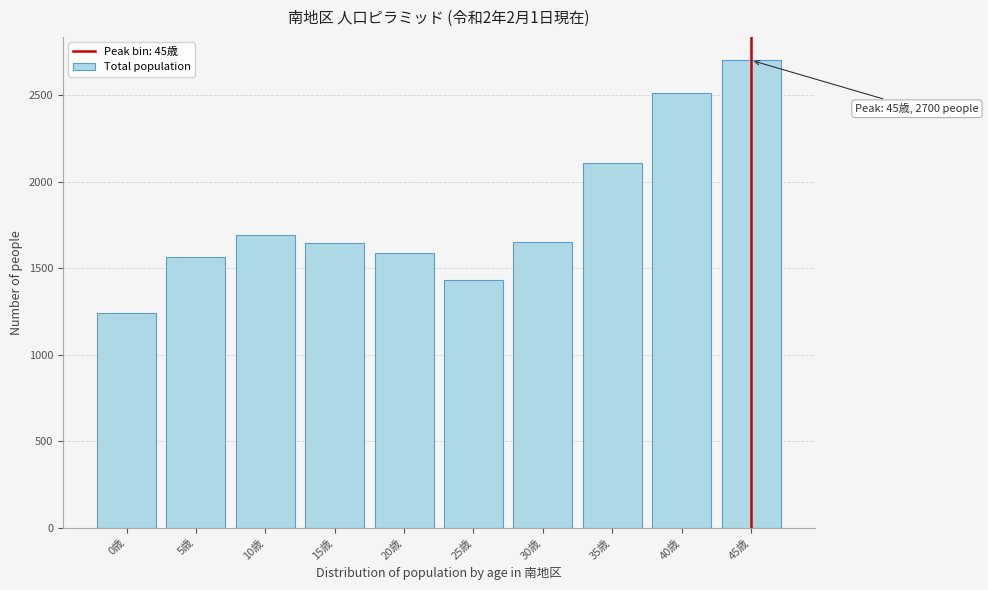

Where is the data nearest to the value 1971?

35歳